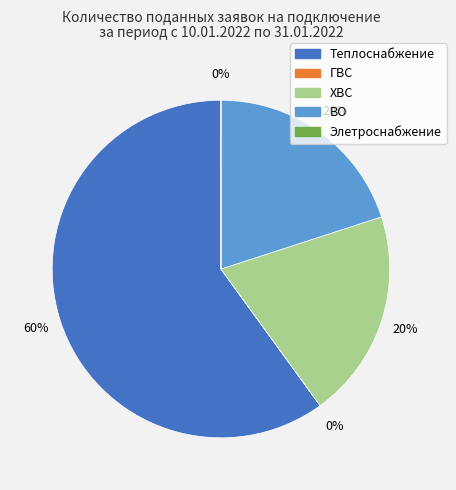

The ХВС slice represents 28% of the pie. True or false?

False